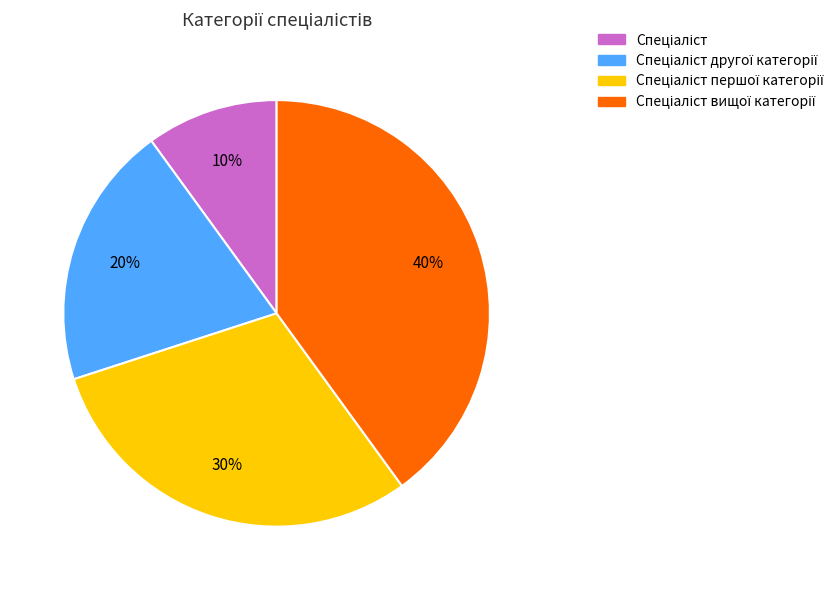

To the nearest percent, what is the average slice percentage?

25%